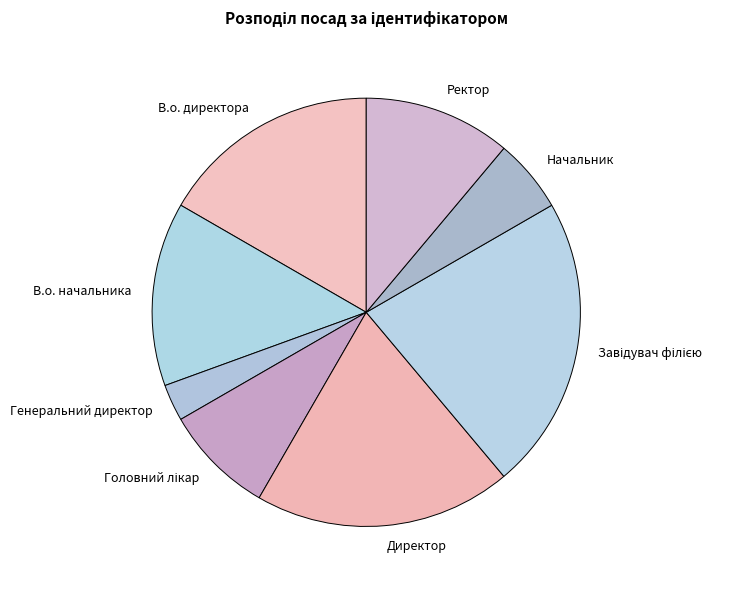

True or false: В.о. директора accounts for 17% of the total.

True